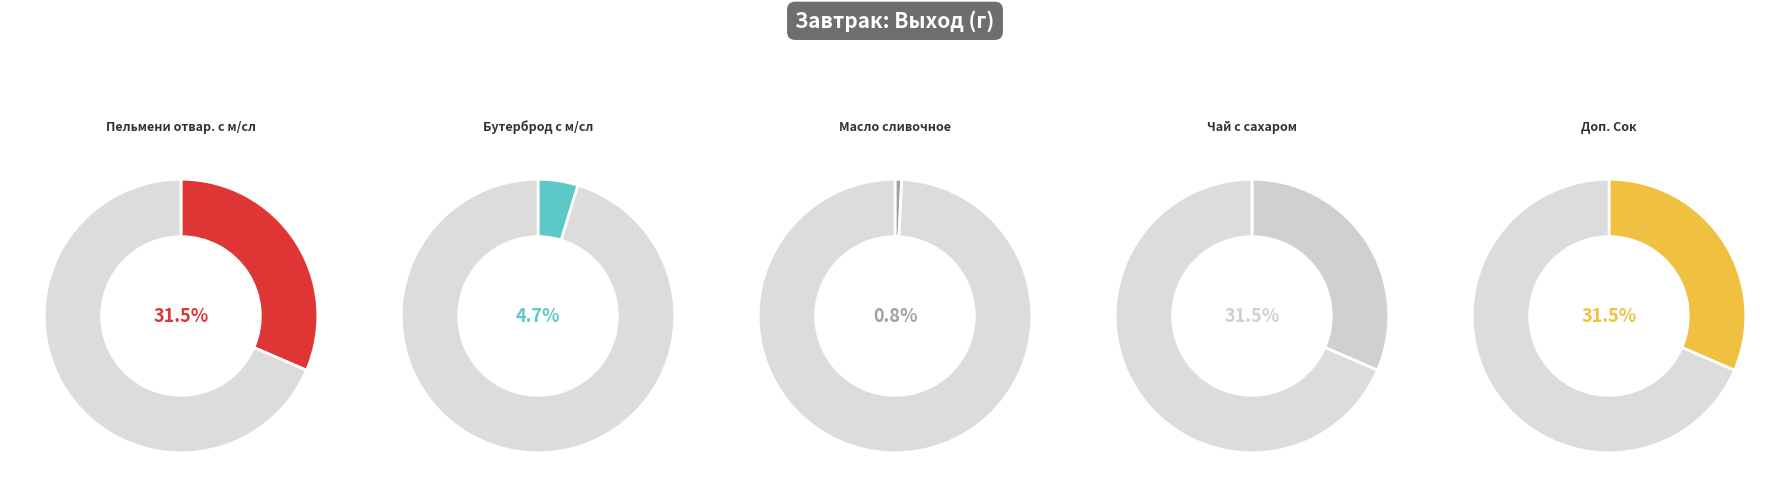

What percentage do Пельмени отвар. с м/сл and Чай с сахаром together represent?

63.0%